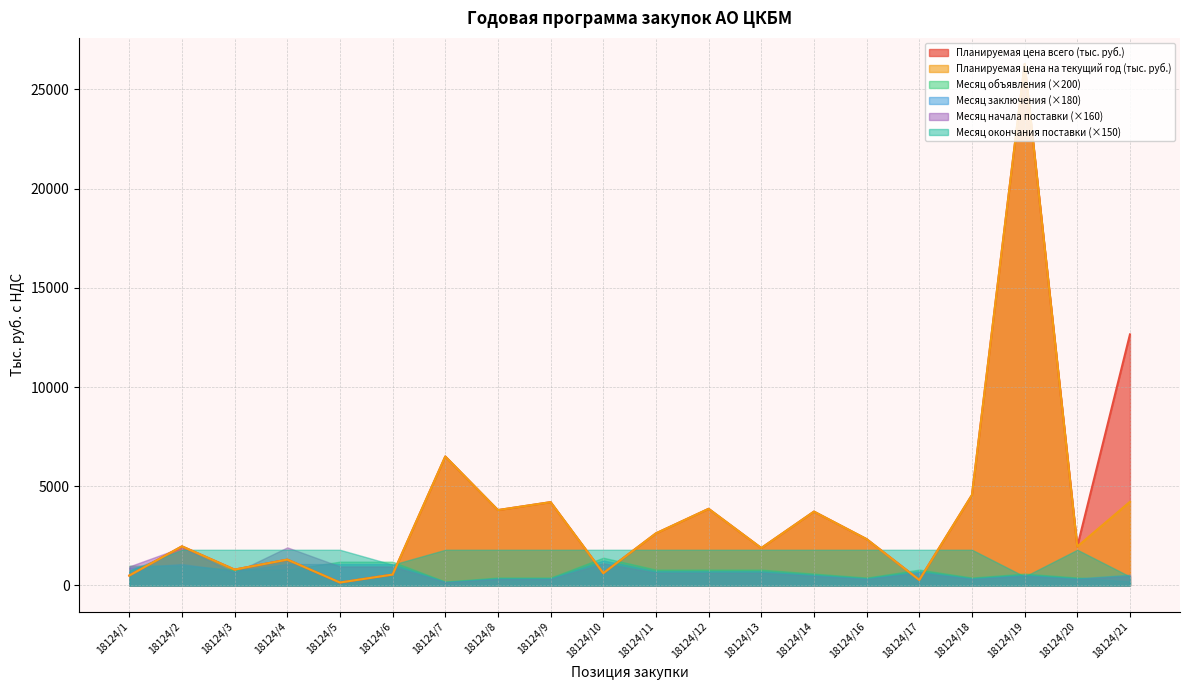

What is the minimum value for Месяц окончания поставки?

3.0